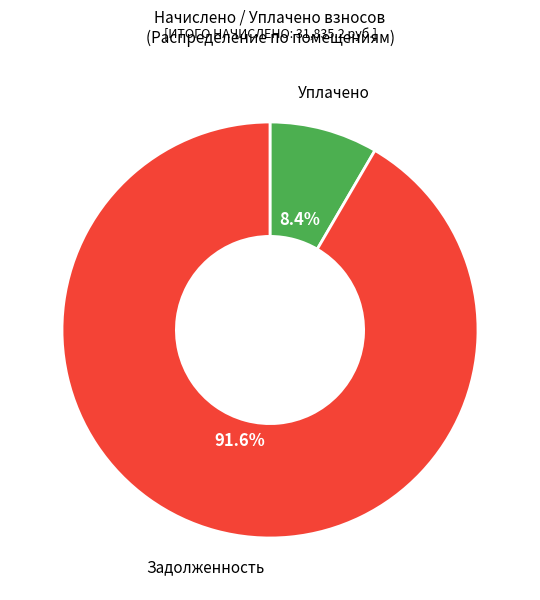

Is there a majority slice in this chart?

Yes